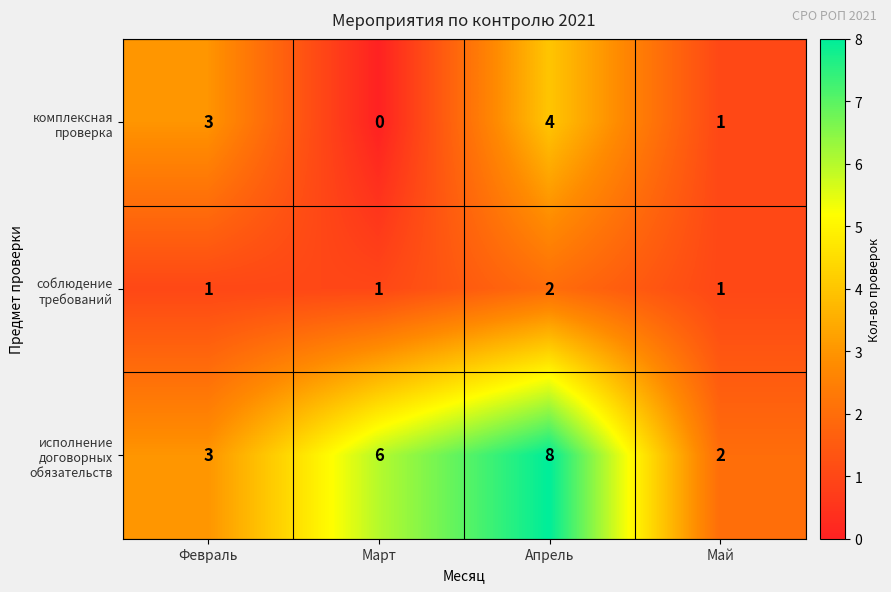

What is the total value across all series at Февраль?

7